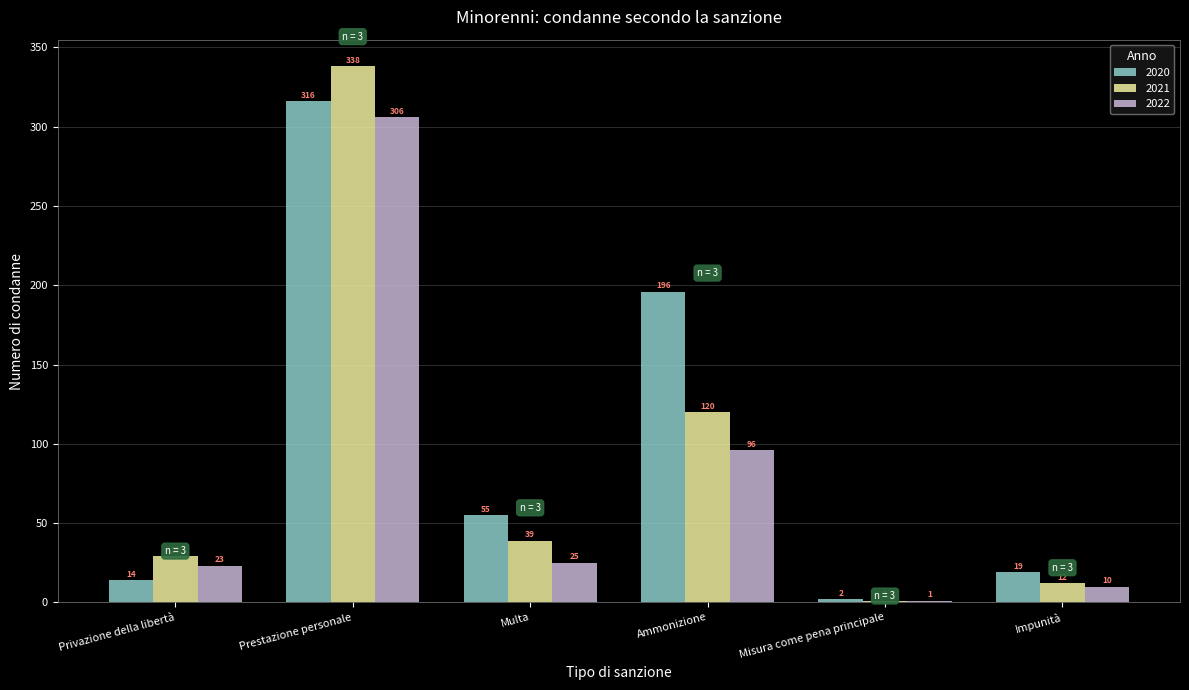

What is the sum of the 2020 values at Multa and Privazione della libertà?

69